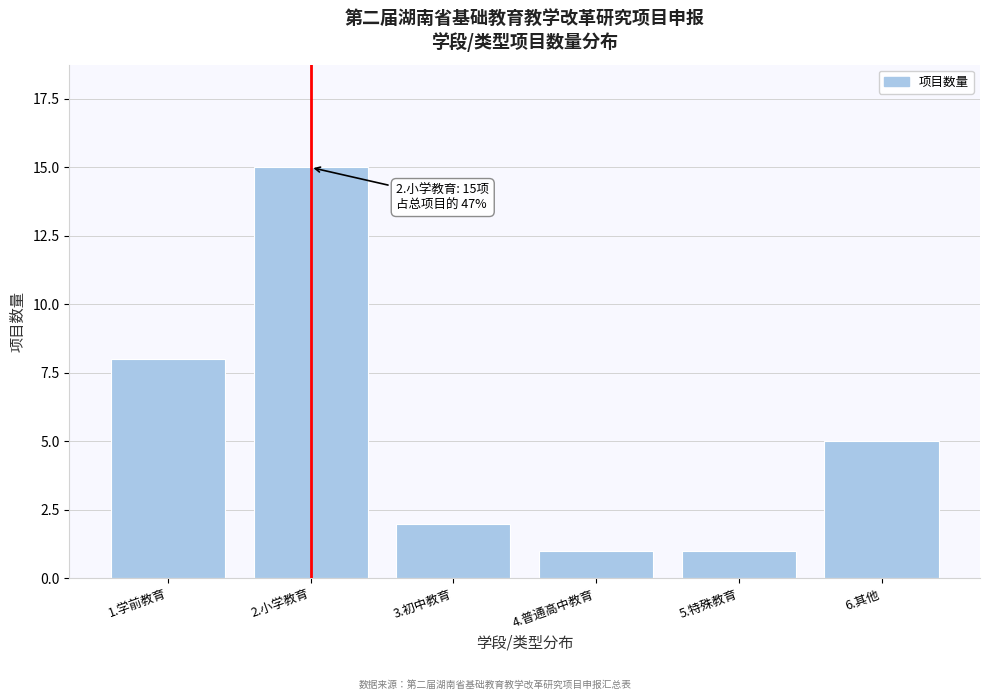

Reading right to left, extract all data points from this chart.

6.其他=5	5.特殊教育=1	4.普通高中教育=1	3.初中教育=2	2.小学教育=15	1.学前教育=8